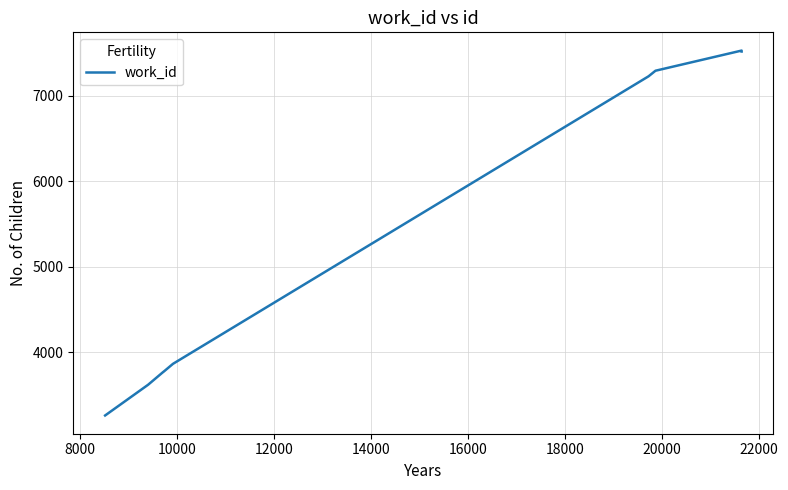

What is the smallest value displayed?

3258